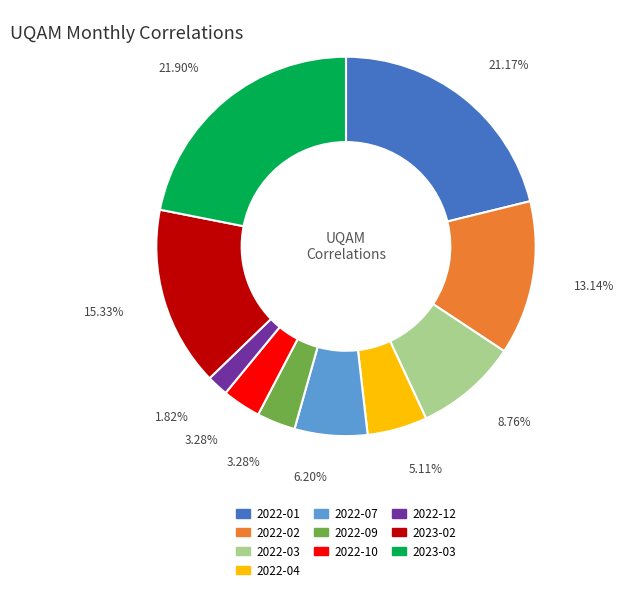

How many slices are in this pie chart?

10